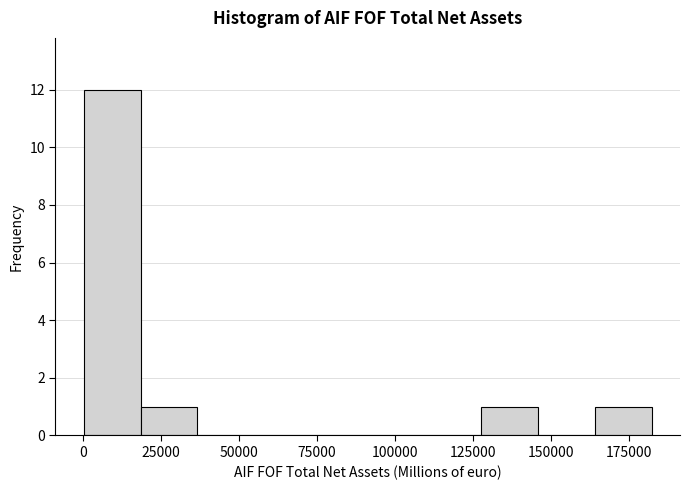

Read against the x-axis, roughly where is the centre of the tallest bar?

10000